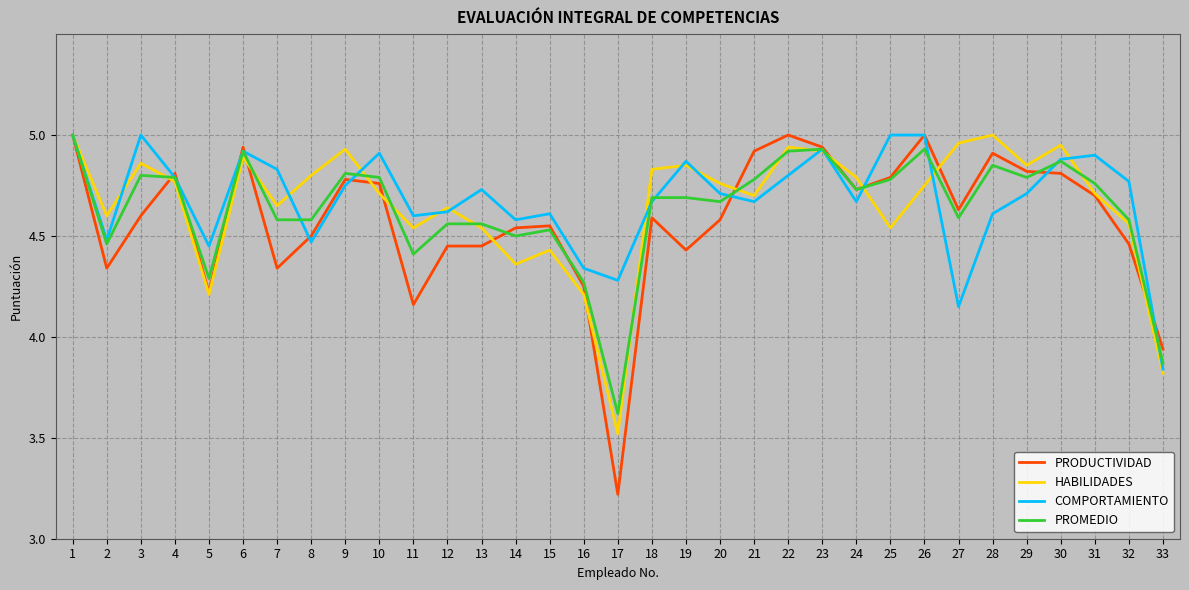

At which label is PROMEDIO closest to 4?

33